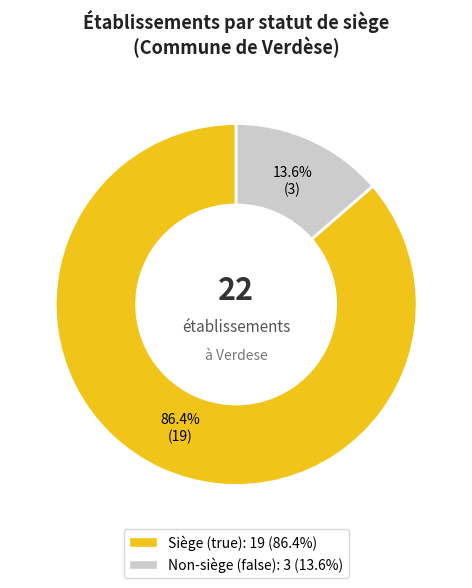

Does any single category account for the majority?

Yes